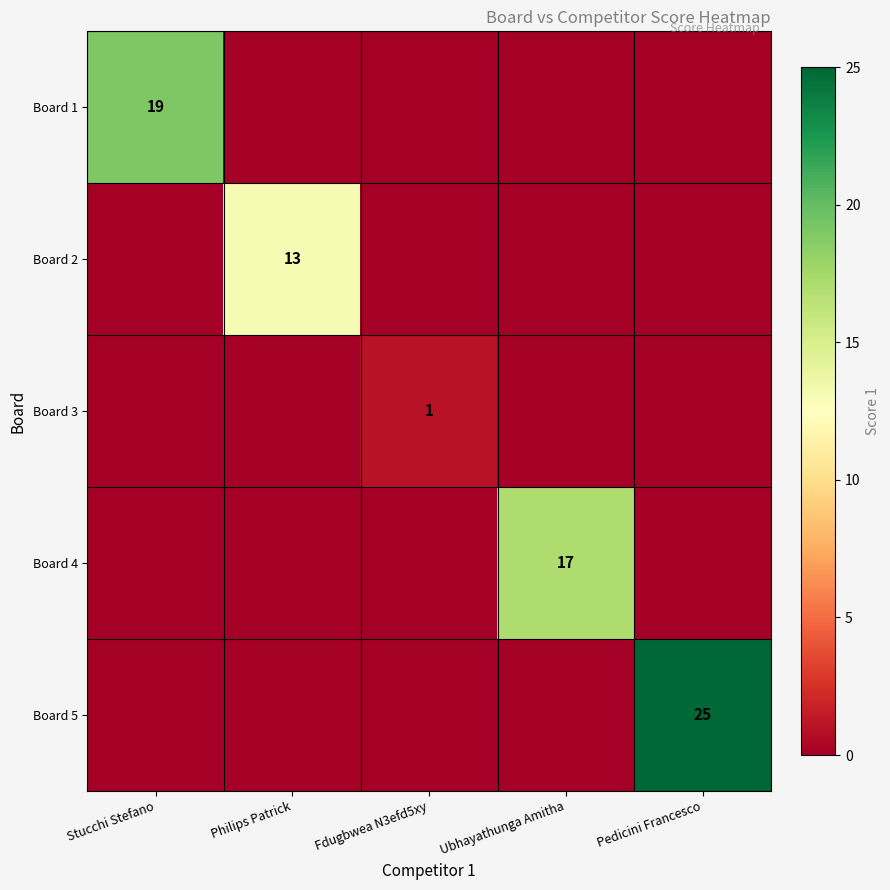

The value of Board 3 at Fdugbwea N3efd5xy is 1. True or false?

True